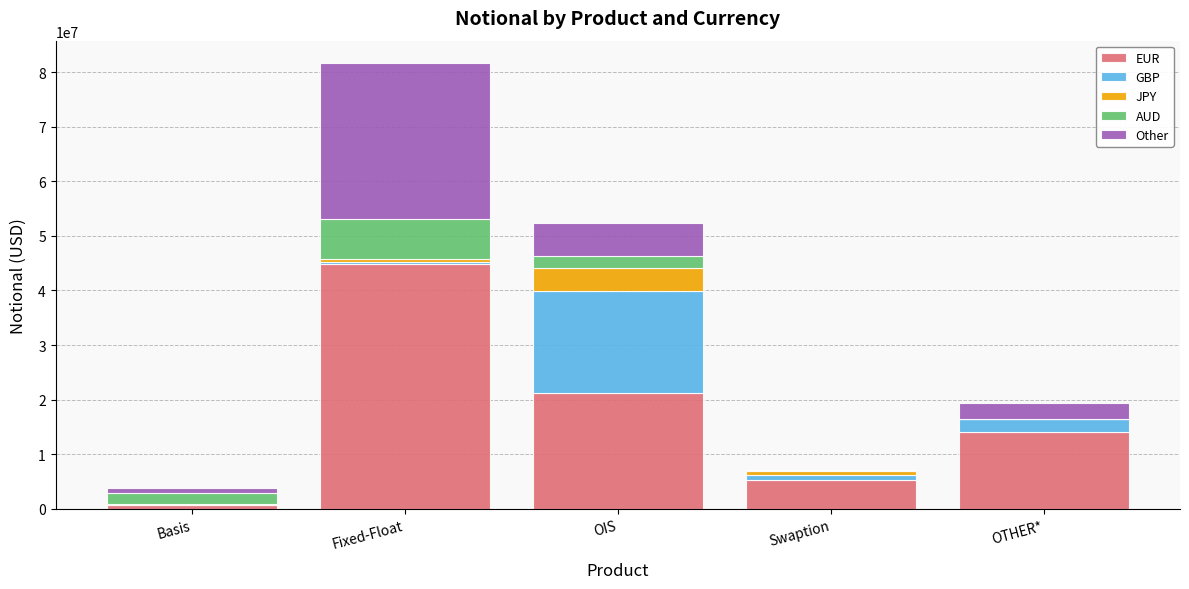

Are the bars grouped side by side (vs. stacked)?

No